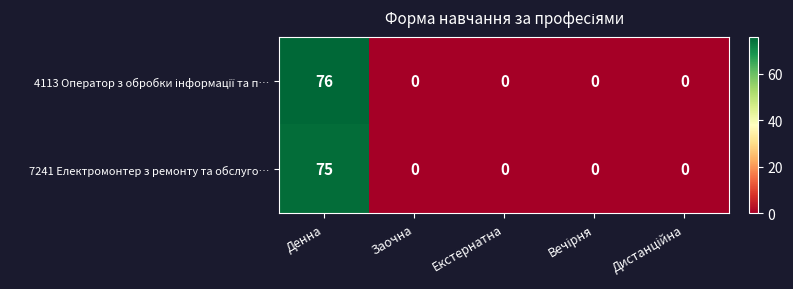

True or false: 7241 Електромонтер з ремонту та обслуго… has a value of 41 at Денна.

False